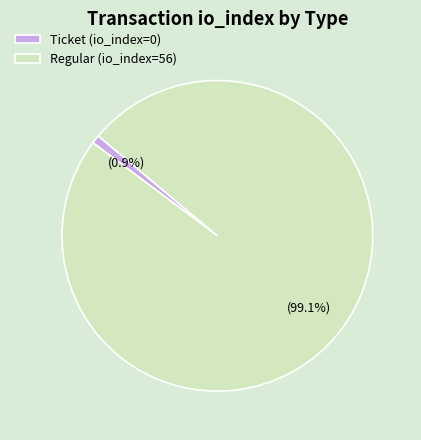

What percentage is the Regular (io_index=56) slice, to the nearest percent?

99%